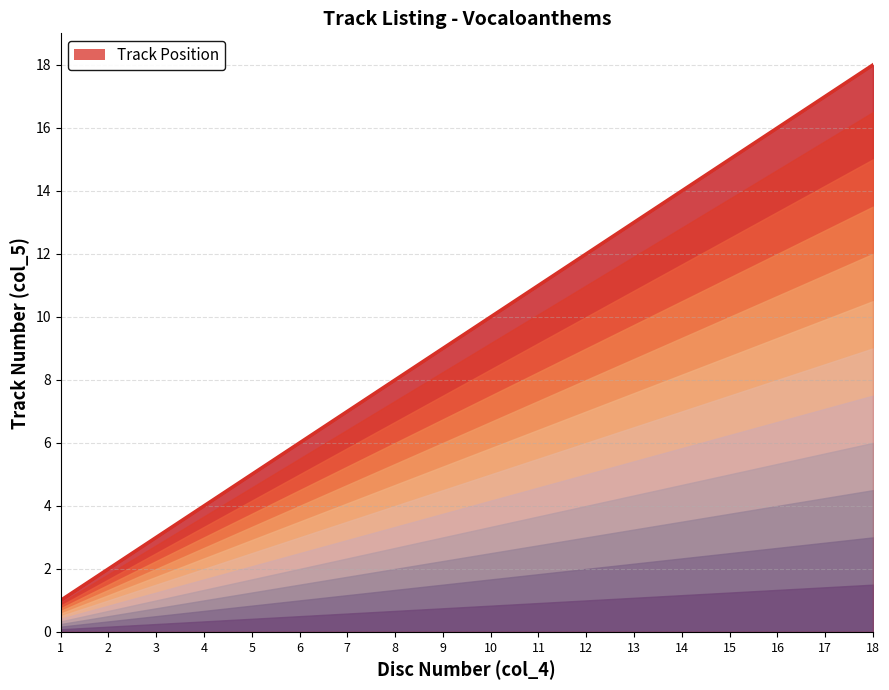

Does the chart have visible grid lines?

Yes